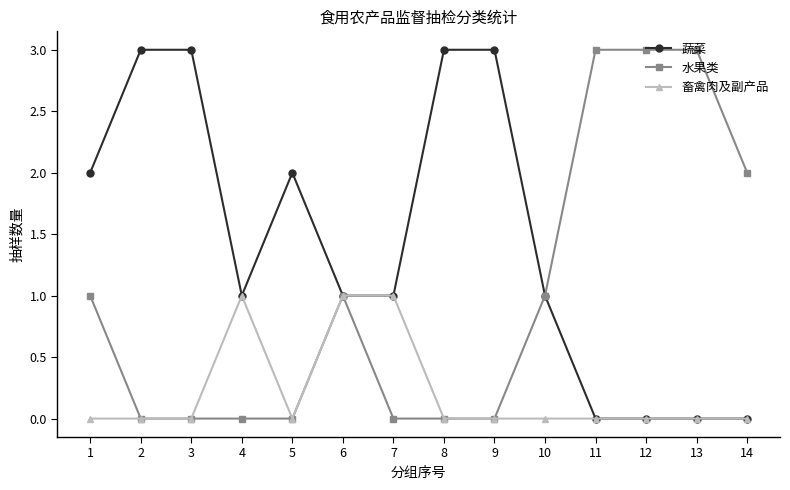

How many data points does each series have?

14